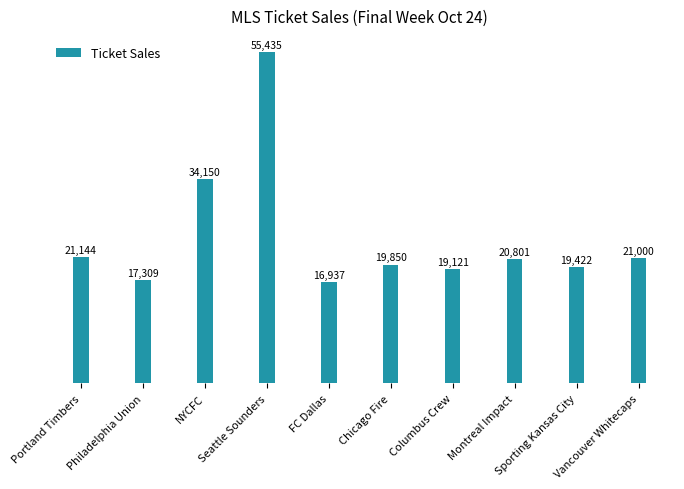

What is the sum of all values?

245169